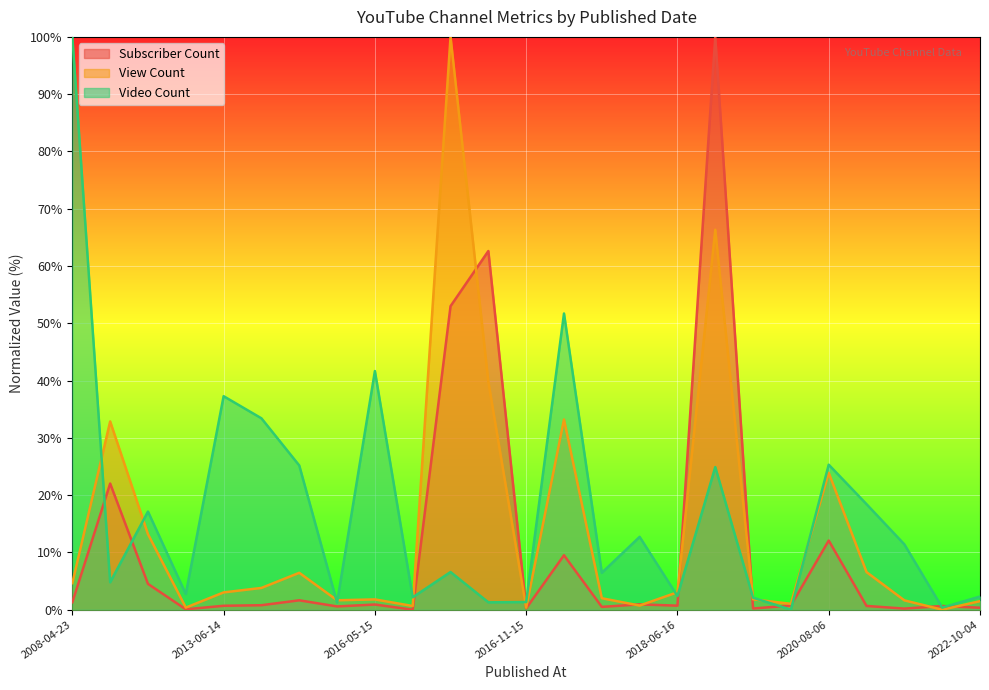

True or false: Subscriber Count has more than 0 points higher than both neighbors.

True